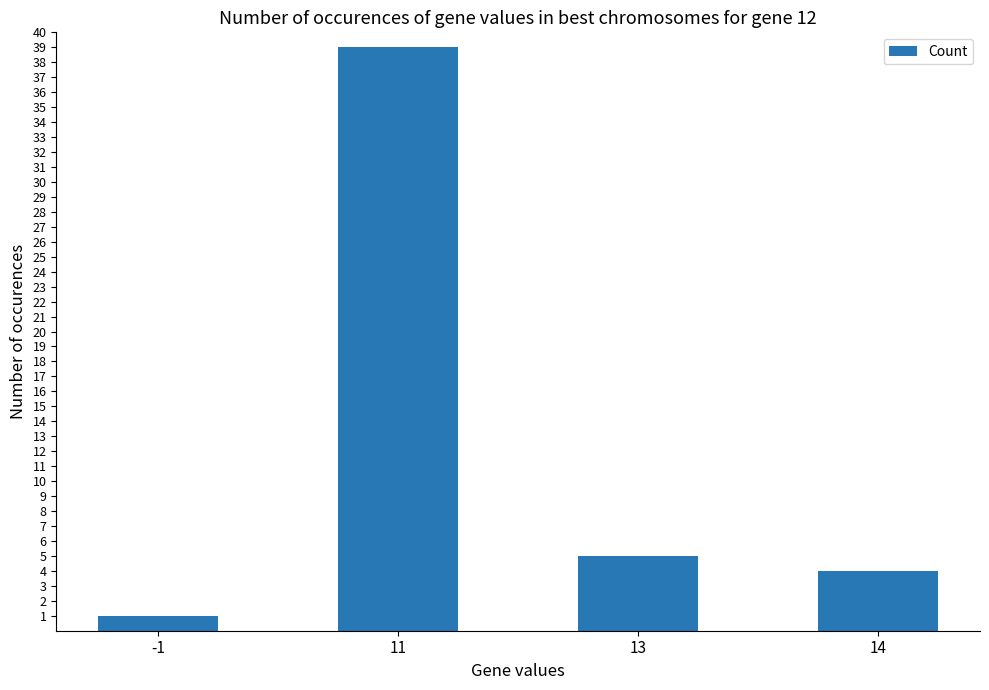

What is the value of the 4th bar from the left?

4